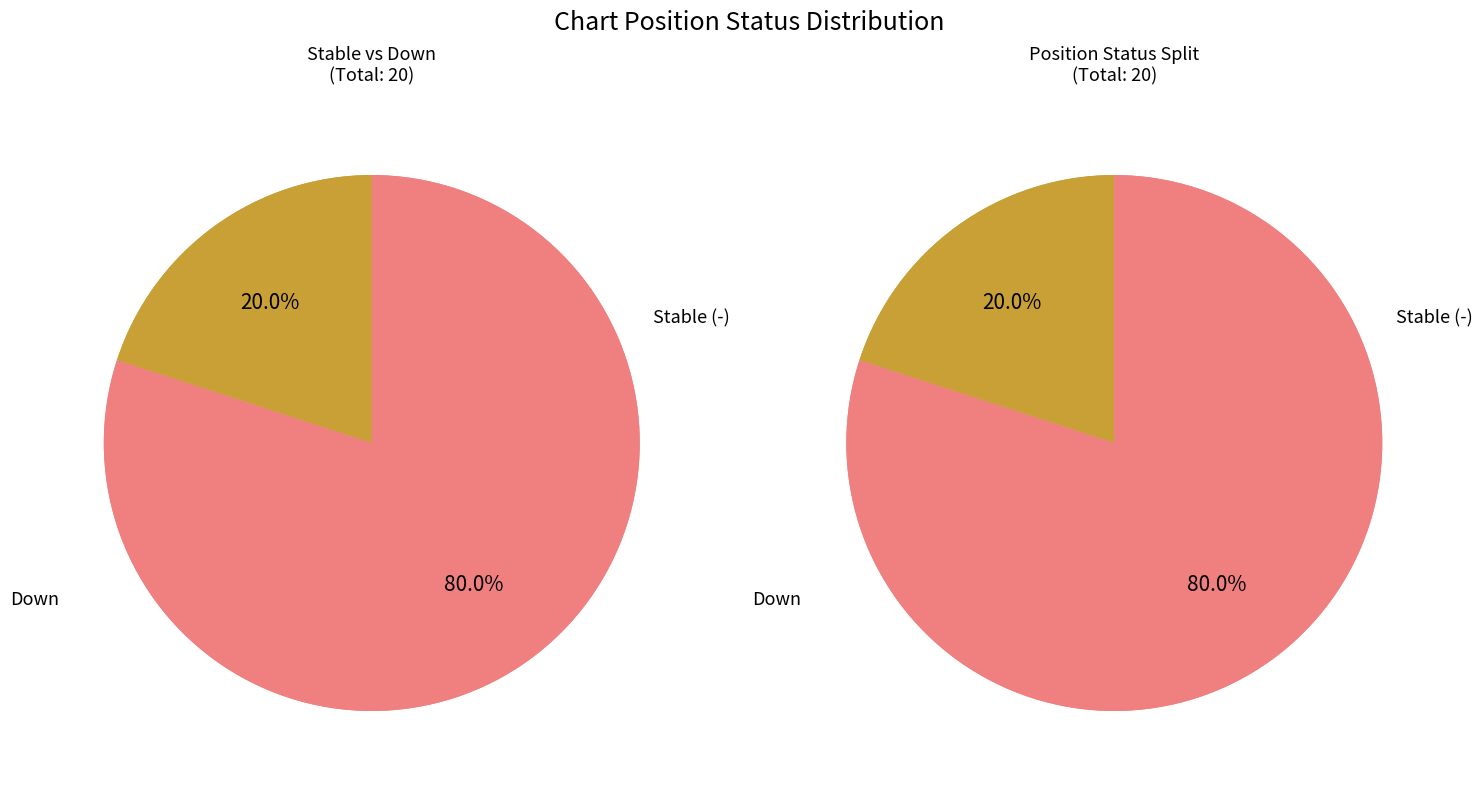

What is the change in value from down to -?

+12